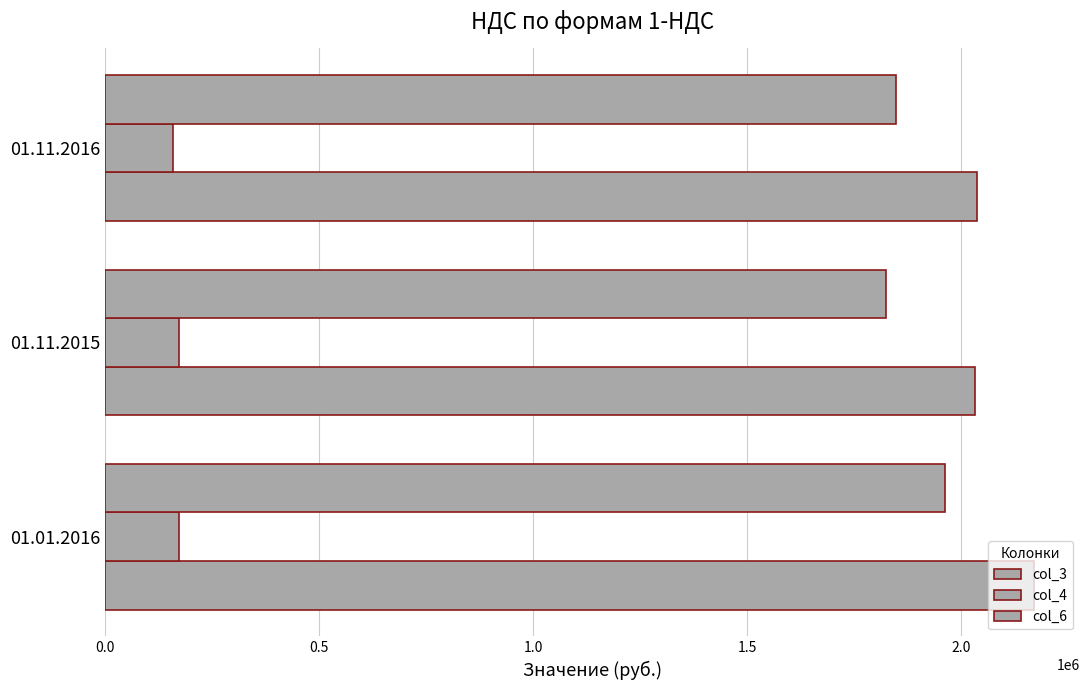

Which series has the largest range (max minus min)?

col_6